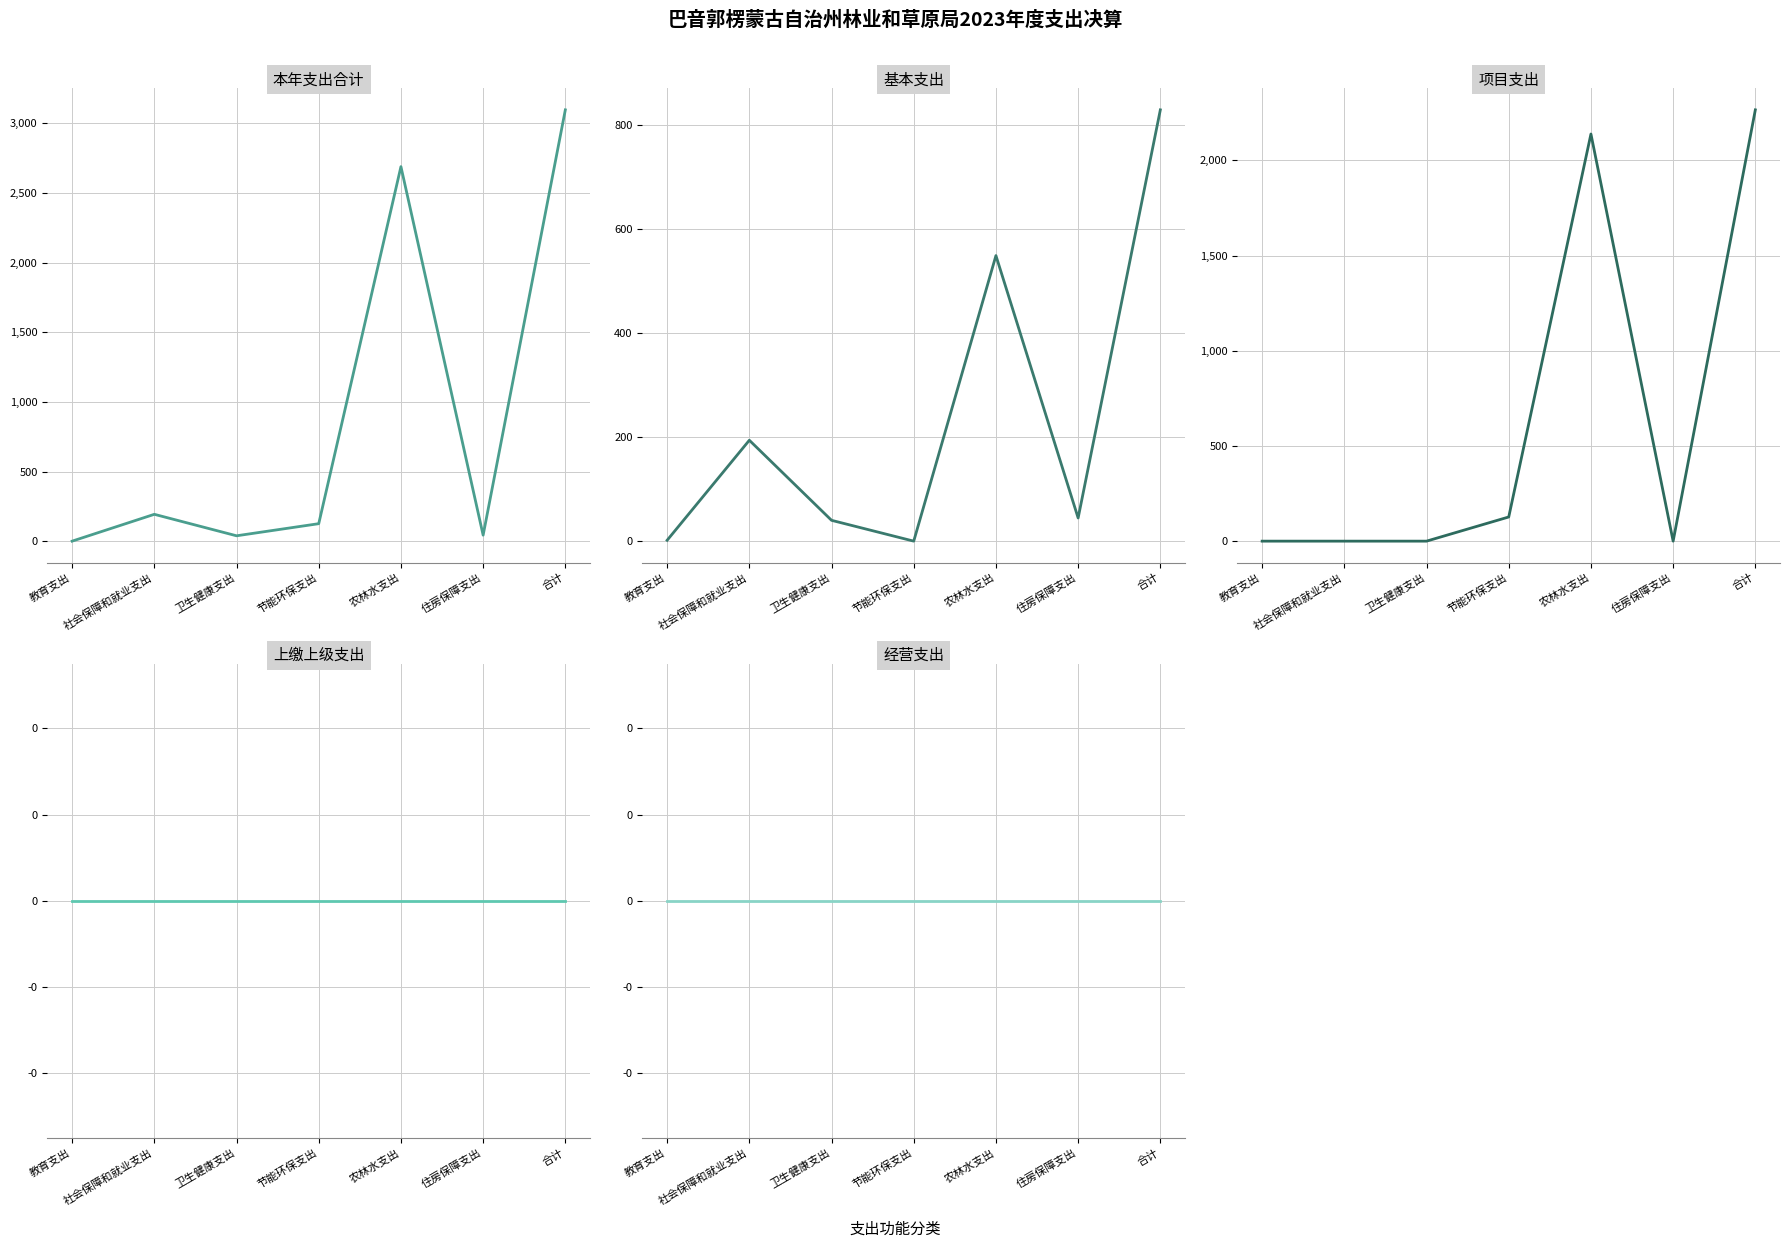

Rank the series by their maximum value, from lowest to highest.

上缴上级支出, 经营支出, 基本支出, 项目支出, 本年支出合计